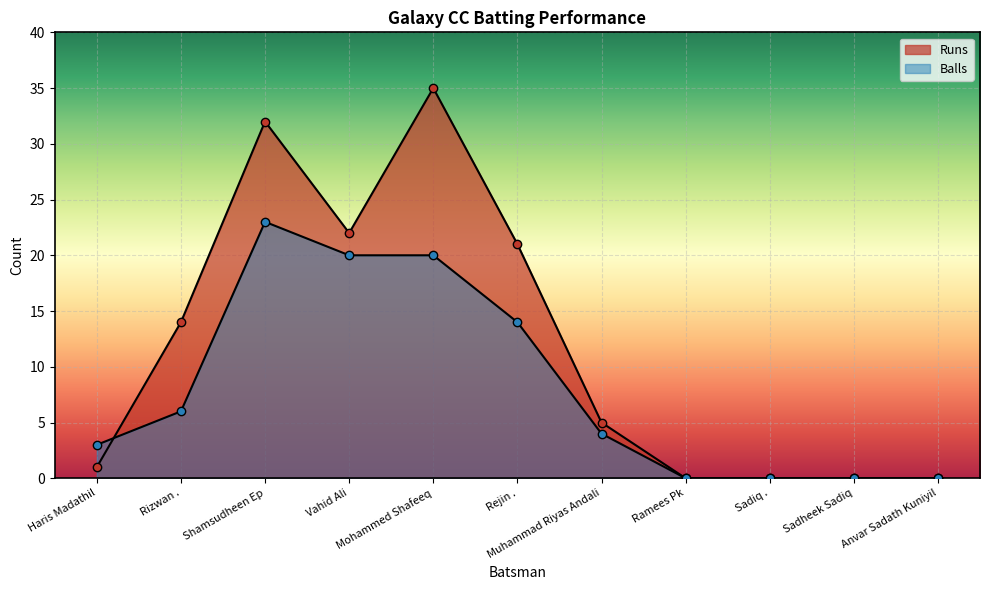

Reading left to right, extract all data points from this chart.

Runs: 1	14	32	22	35	21	5	0	0	0	0
Balls: 3	6	23	20	20	14	4	0	0	0	0